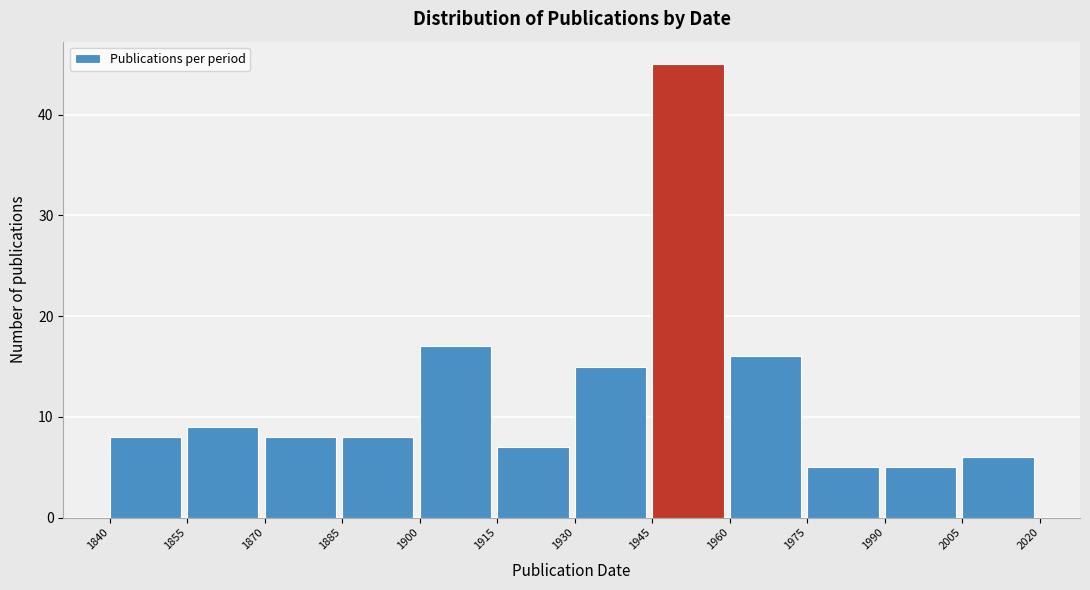

Over which range of the x-axis is the bar tallest?

1945 to 1960